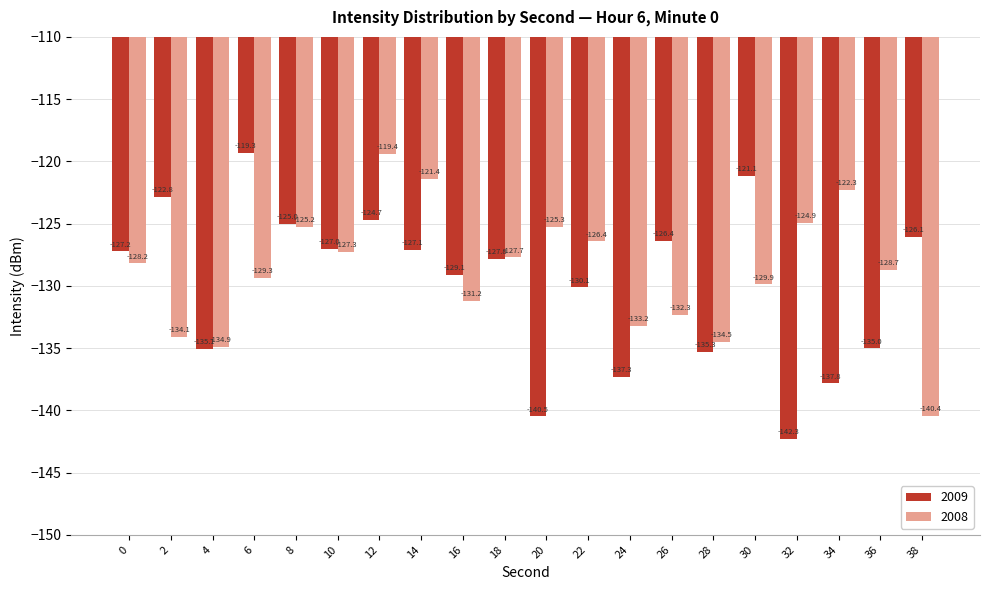

Where does the 2009 series first go above -127?

2